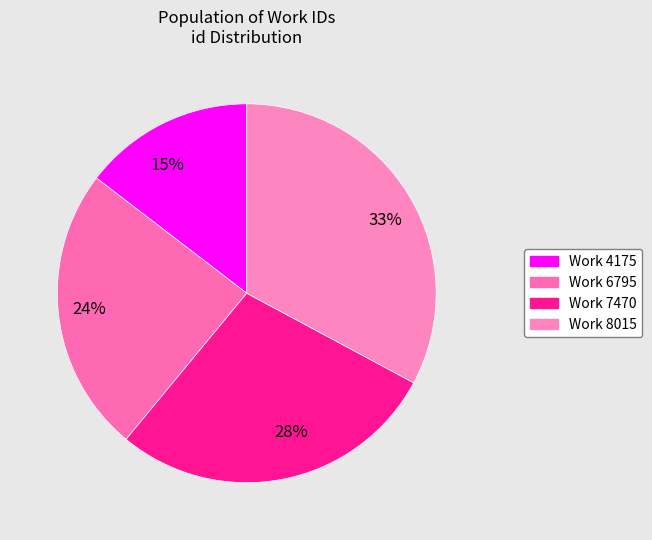

To the nearest percent, what percentage of the pie is 33%?

33%